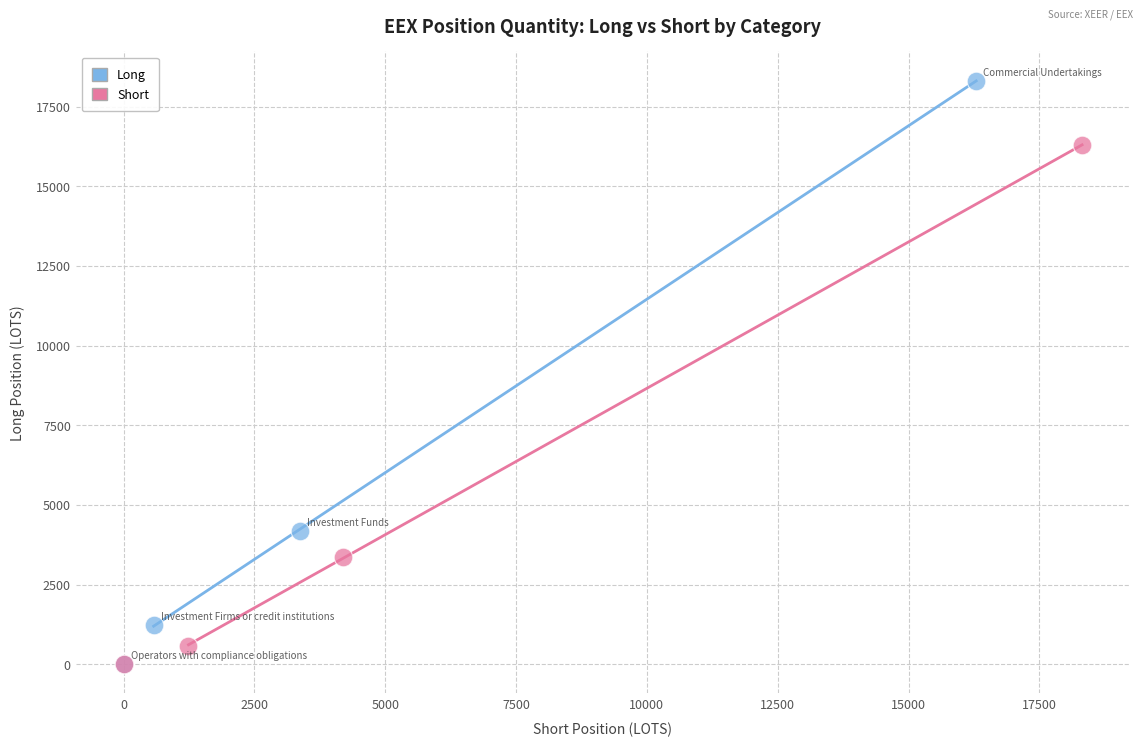

Which series contains the highest Y value?

Long